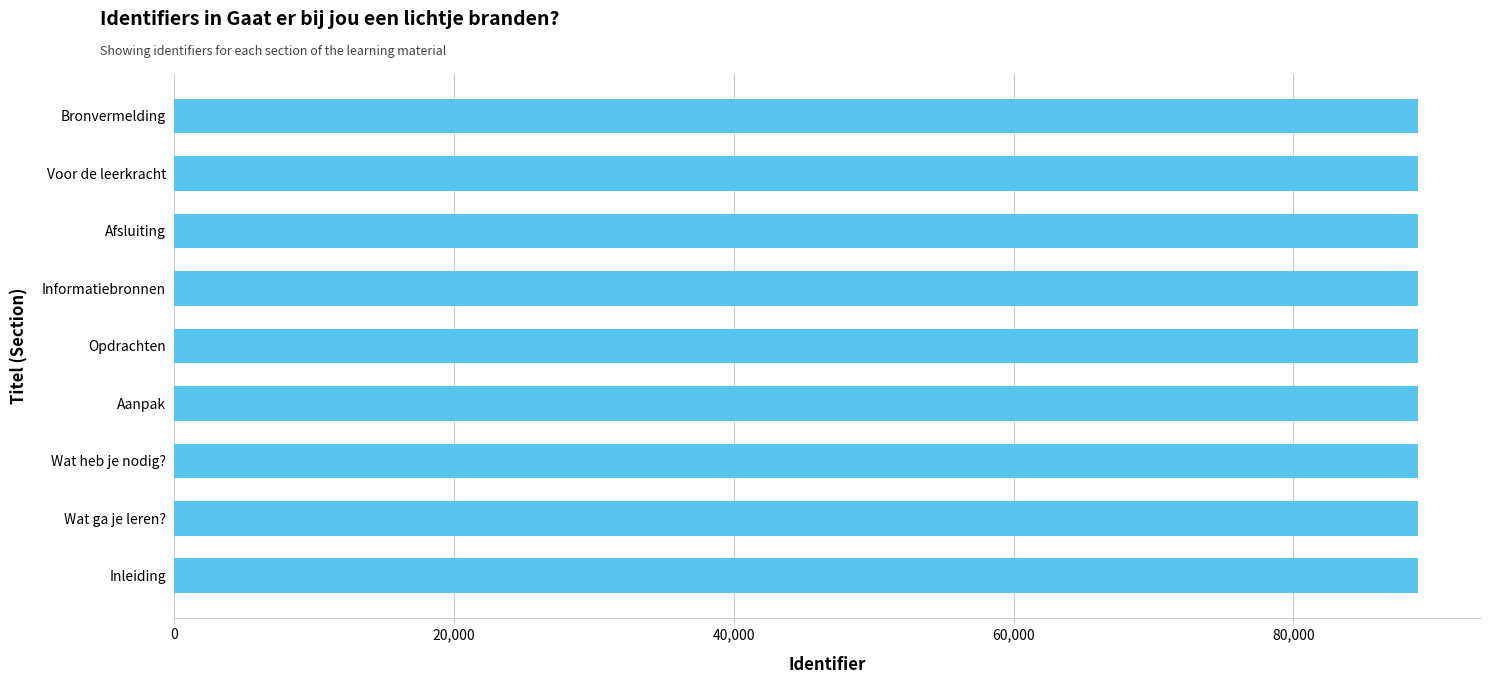

What is the ratio of the value at Voor de leerkracht to the value at Afsluiting?

1.0